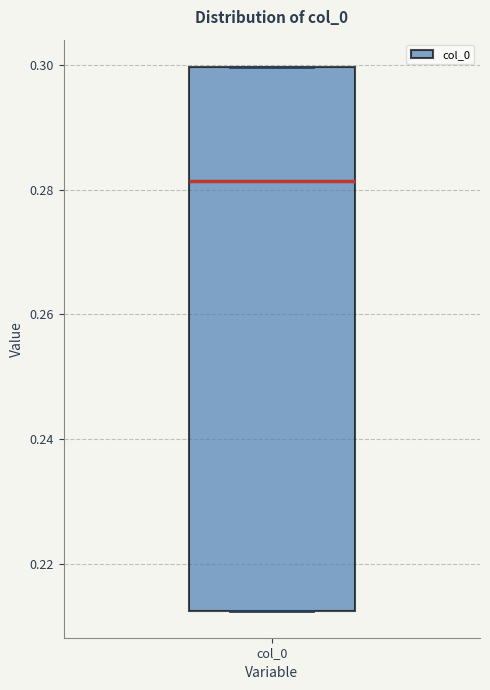

Transcribe this box plot: give where the median line is, the range the box spans, and where the two whiskers end, as read against the y-axis. The values are not printed on the chart, so give them approximately, as read against the axis.

median 0.282, box 0.212 to 0.300, whiskers 0.212 to 0.300